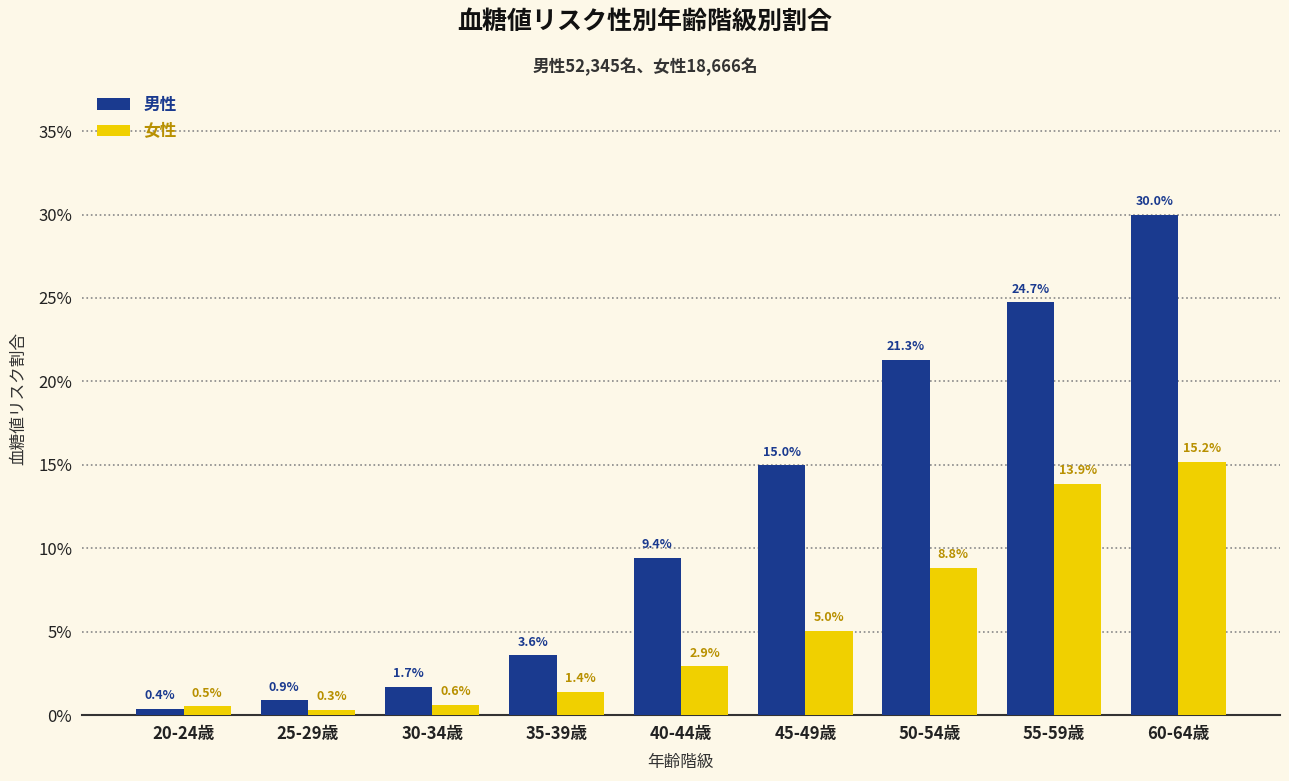

Which category has the highest value across all series?

60-64歳